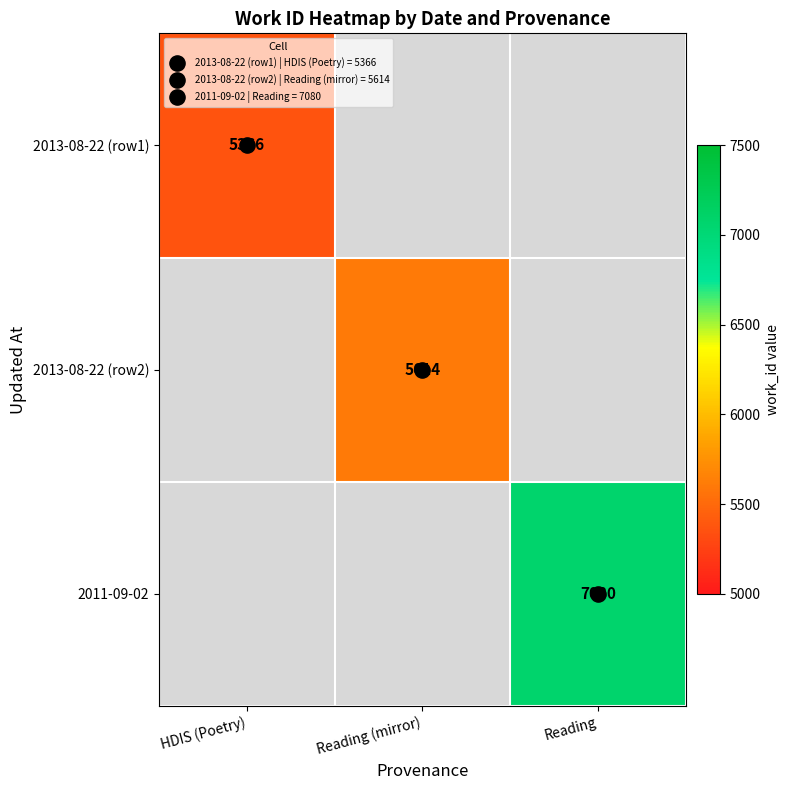

Which series has the largest range (max minus min)?

2011-09-02